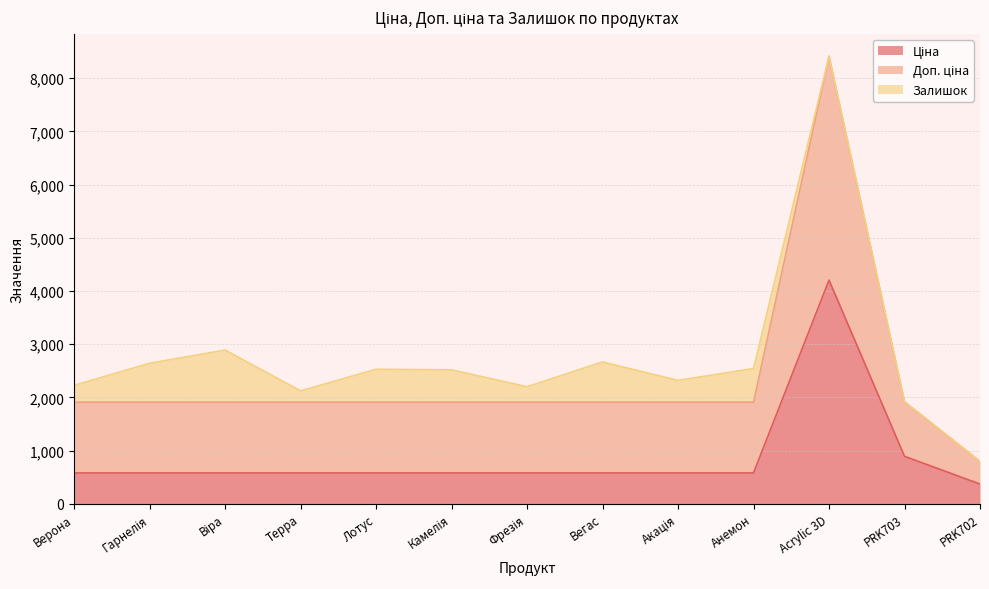

At which category is the sum across all series the highest?

Acrylic 3D